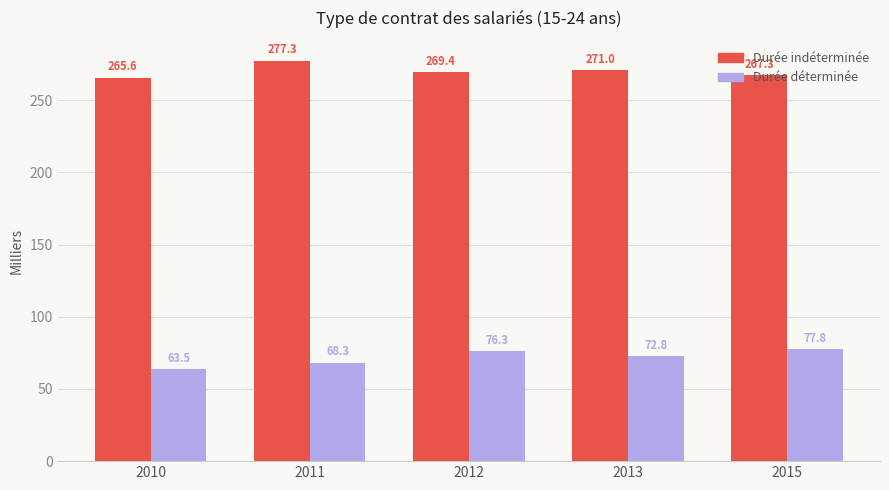

At which category is the sum across all series the highest?

2012